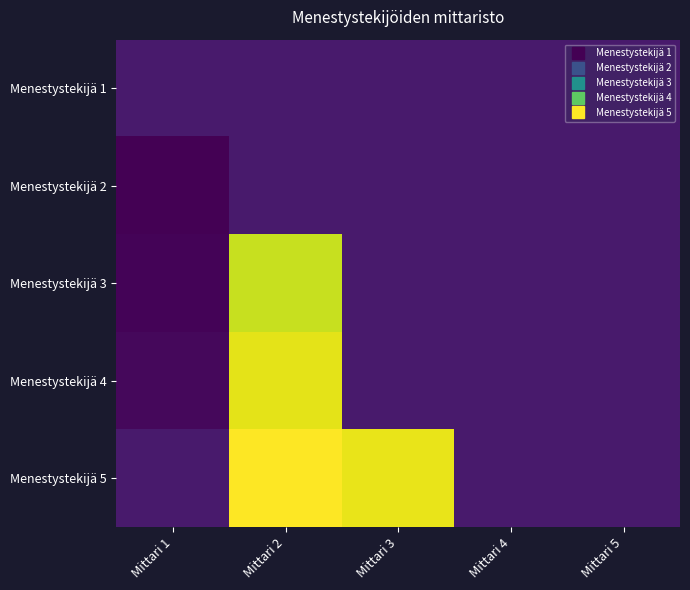

Which series has the largest total across all categories?

Menestystekijä 5